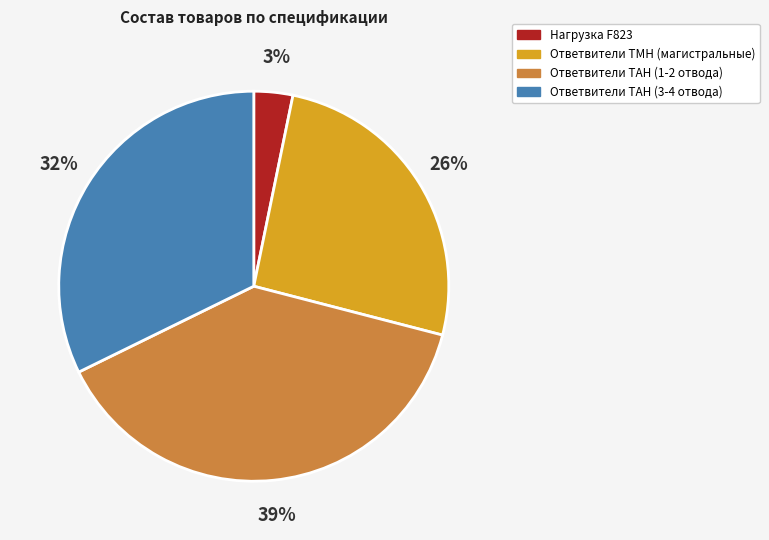

Between Ответвители ТАН (1-2 отвода) and Ответвители ТАН (3-4 отвода), which is larger?

Ответвители ТАН (1-2 отвода)